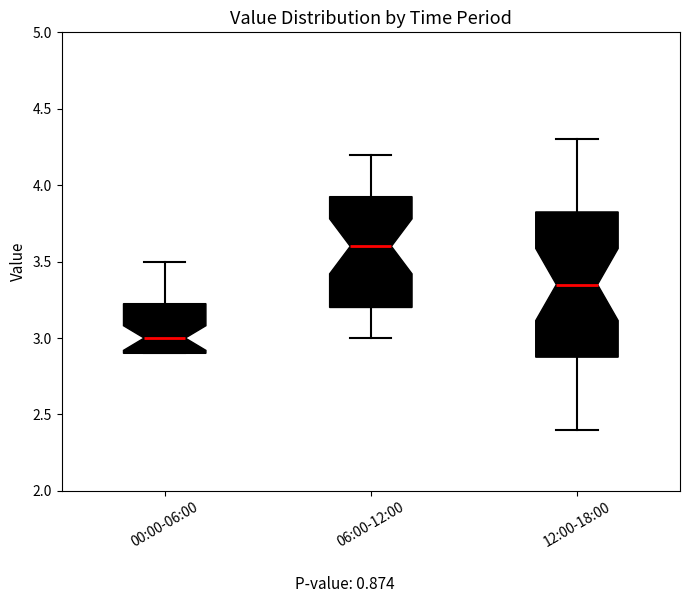

Which box's median line is the lowest?

00:00-06:00